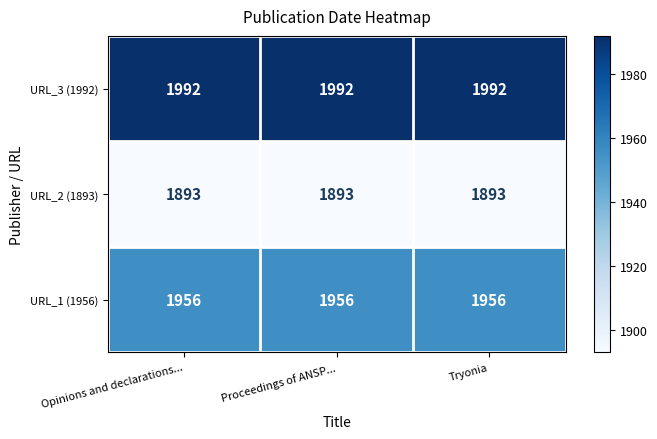

What is the lowest value of the URL_1 (1956) series?

1956